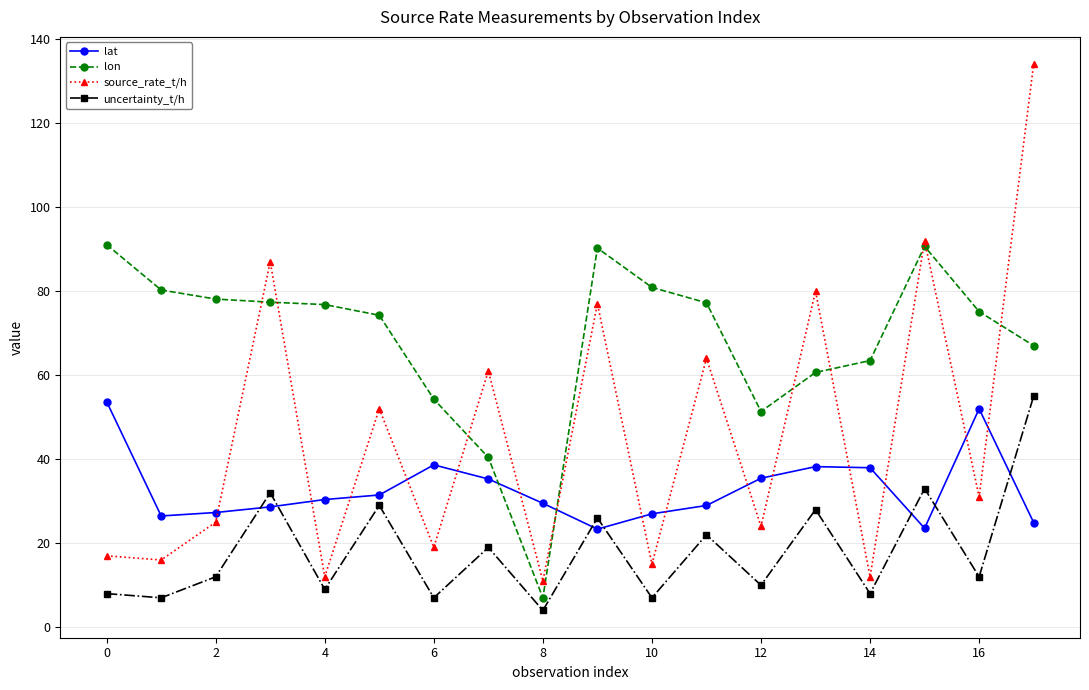

What is the average value of the lon series?

68.7